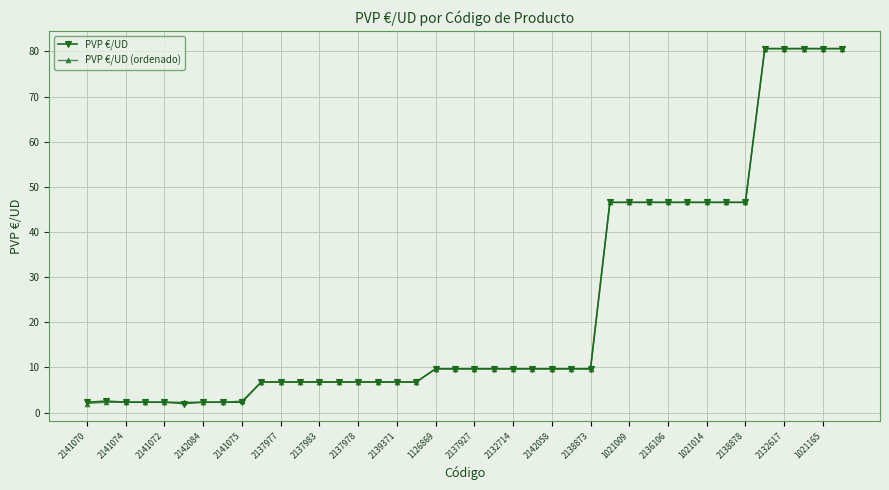

What is the lowest value of the PVP €/UD series?

2.0